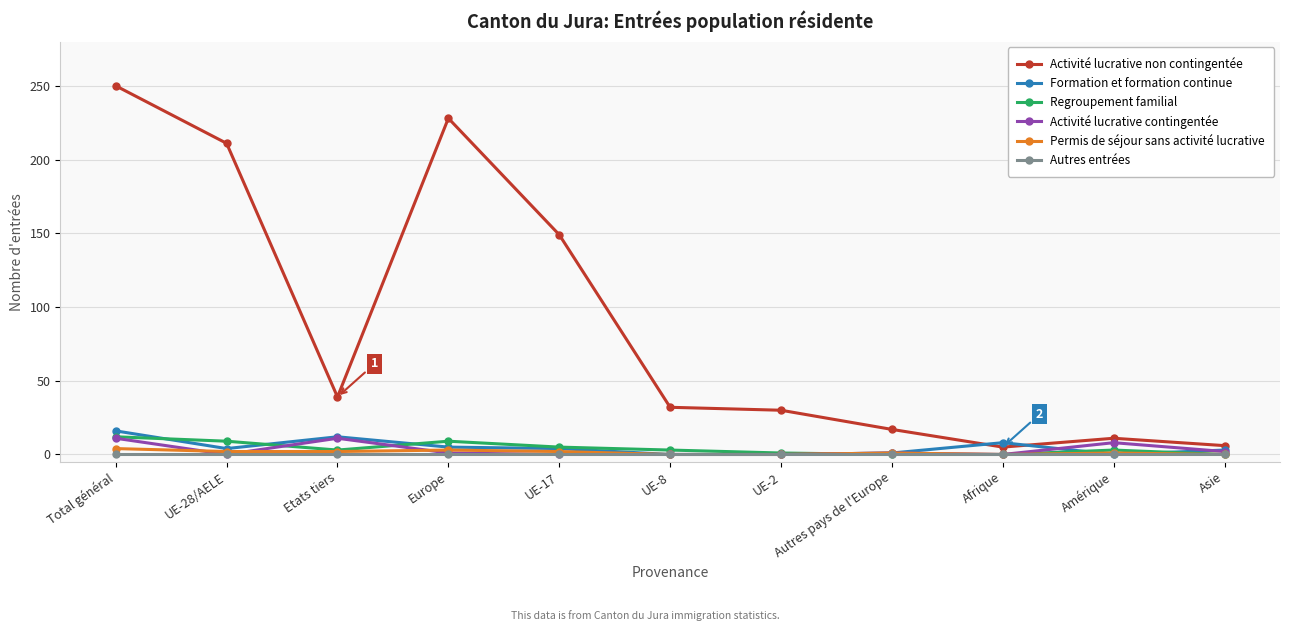

Which series changed the most between UE-17 and Autres pays de l'Europe?

Activité lucrative non contingentée